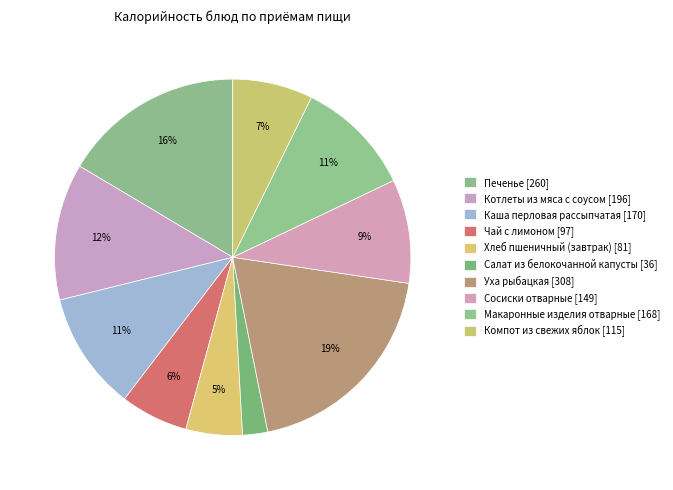

To the nearest percent, what is the average slice percentage?

10%